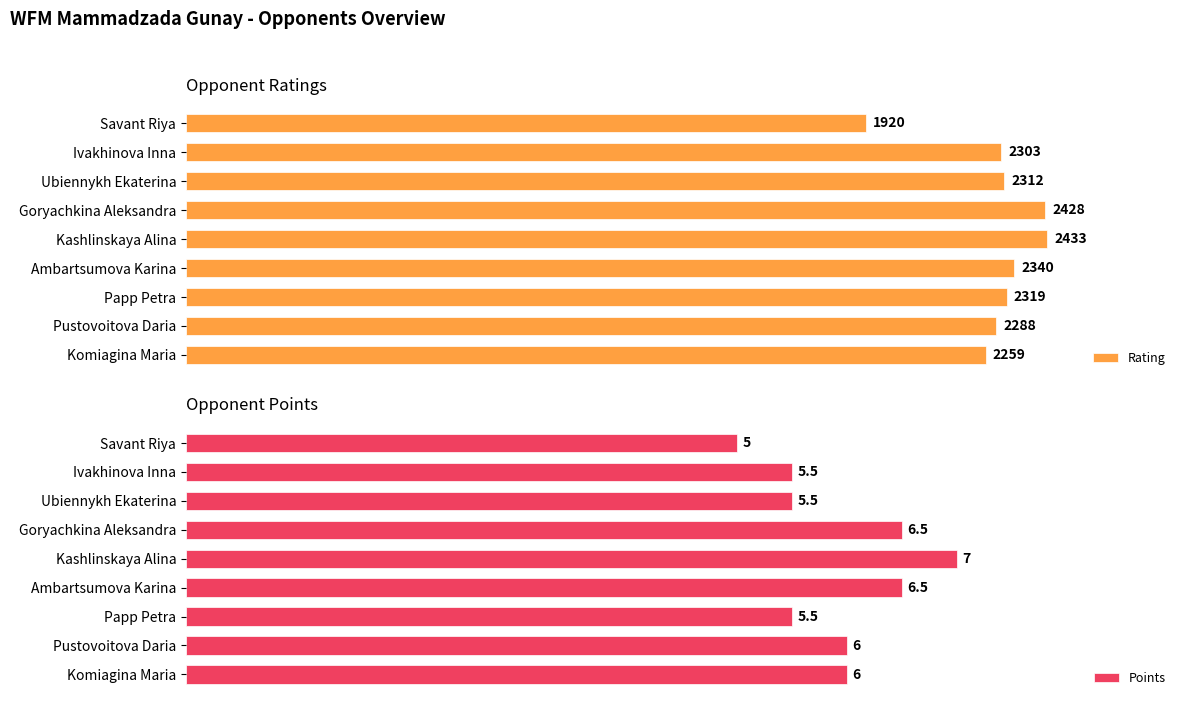

What is the value of the Rating bar at the 5th from the left?

2433.0